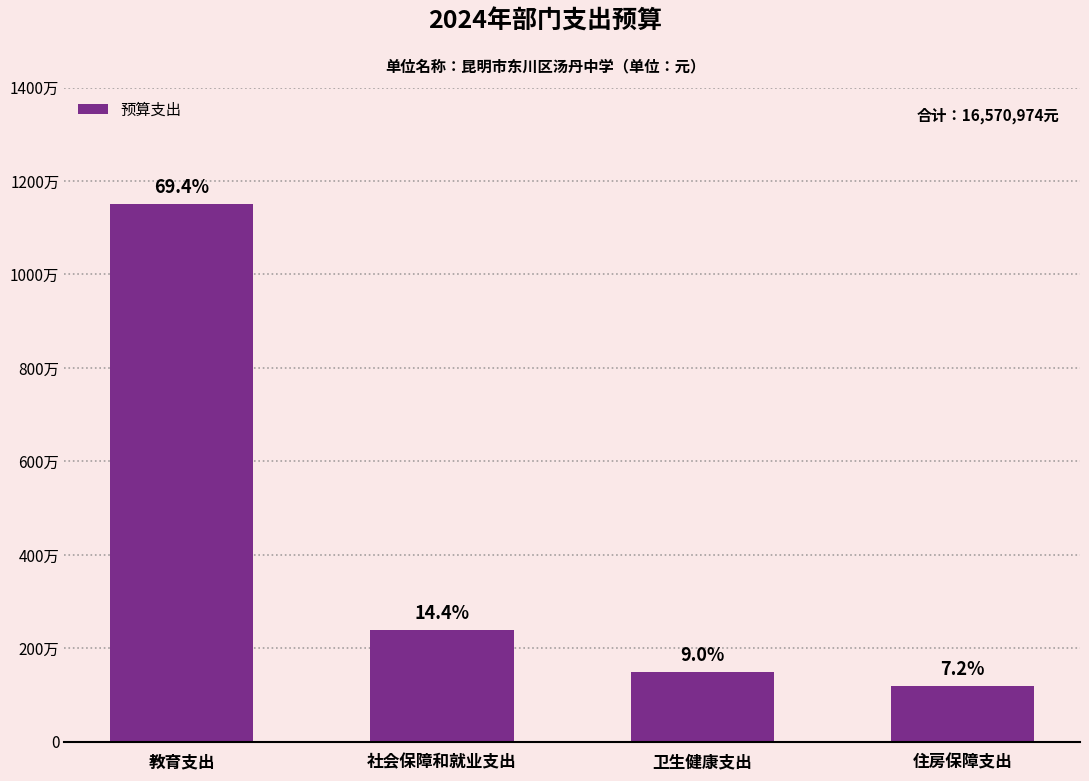

Are the bars horizontal?

No